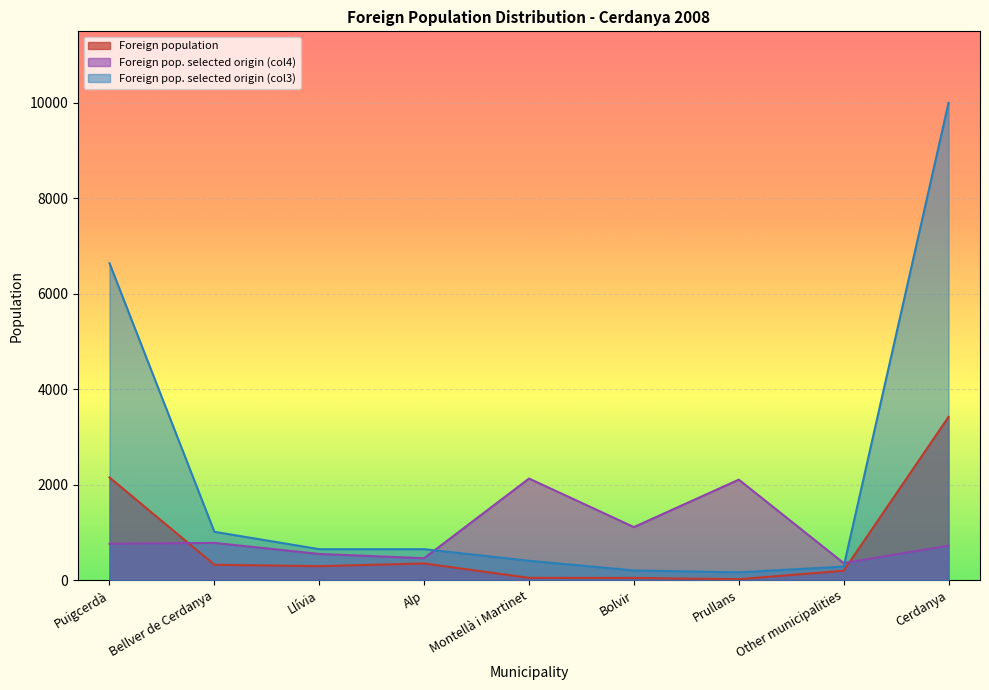

How many interior local valleys does the Foreign pop. selected origin (col4) series have?

3